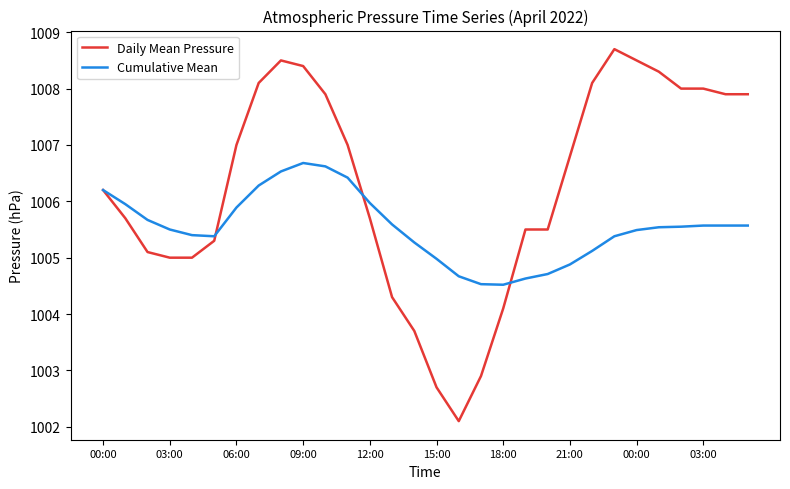

List the series in order of their overall mean, highest first.

Daily Mean Pressure, Cumulative Mean